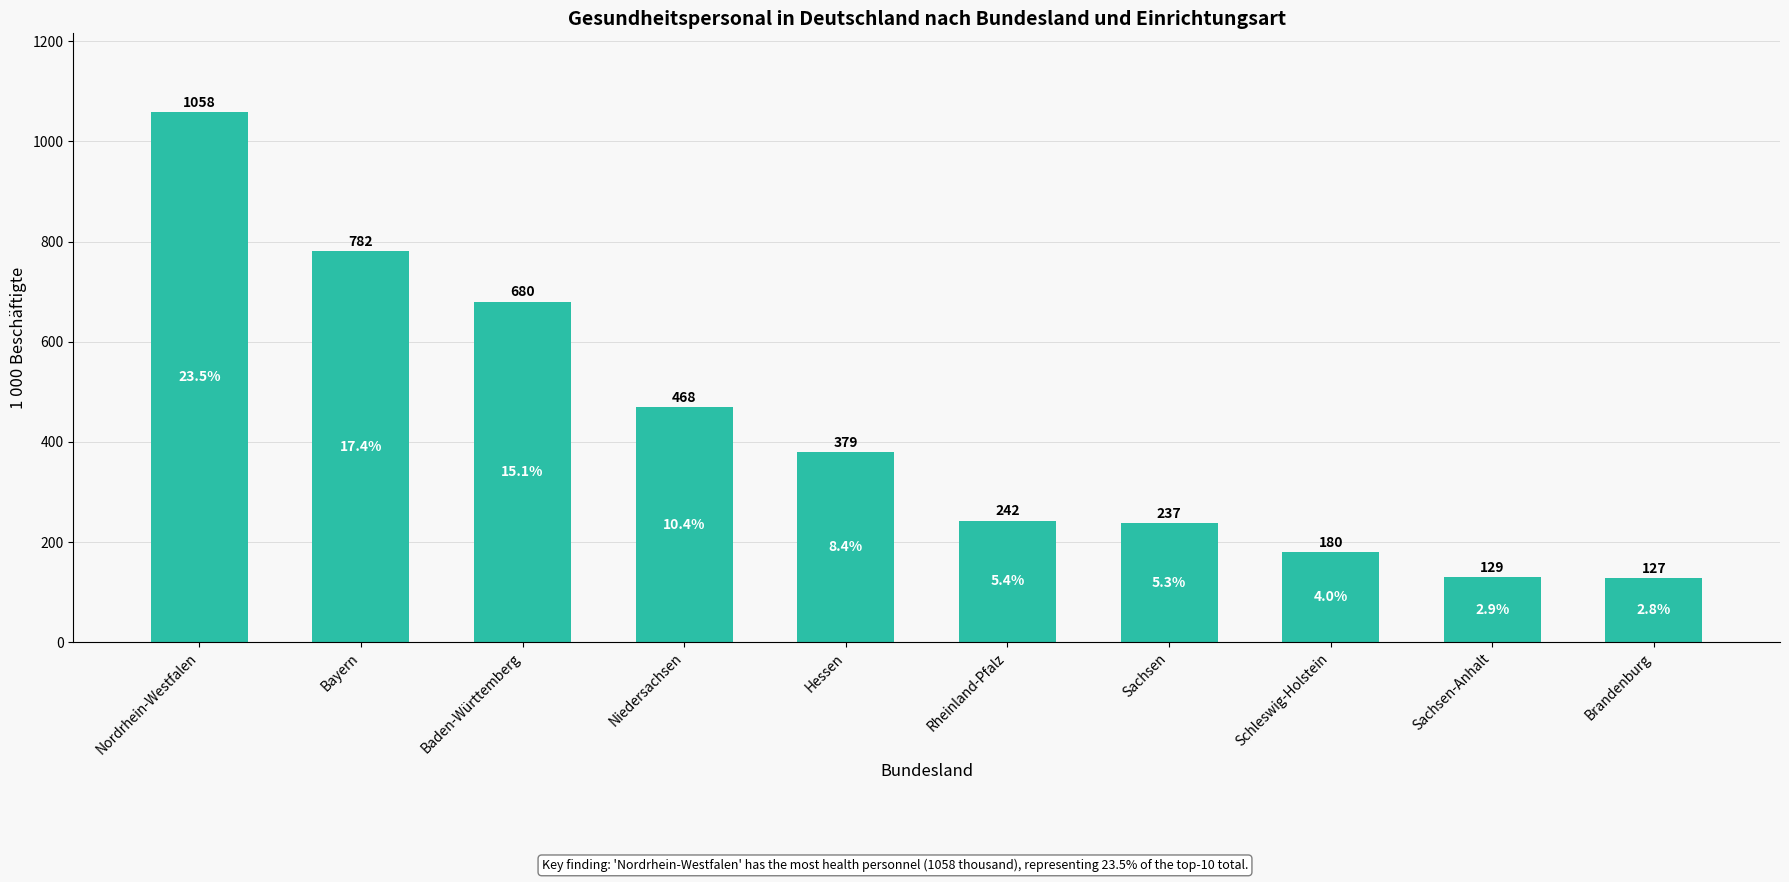

Reading left to right, extract all data points from this chart.

Nordrhein-Westfalen=1058.0	Bayern=781.5	Baden-Württemberg=680.1	Niedersachsen=468.3	Hessen=378.5	Rheinland-Pfalz=242.5	Sachsen=236.5	Schleswig-Holstein=179.7	Sachsen-Anhalt=128.8	Brandenburg=127.2